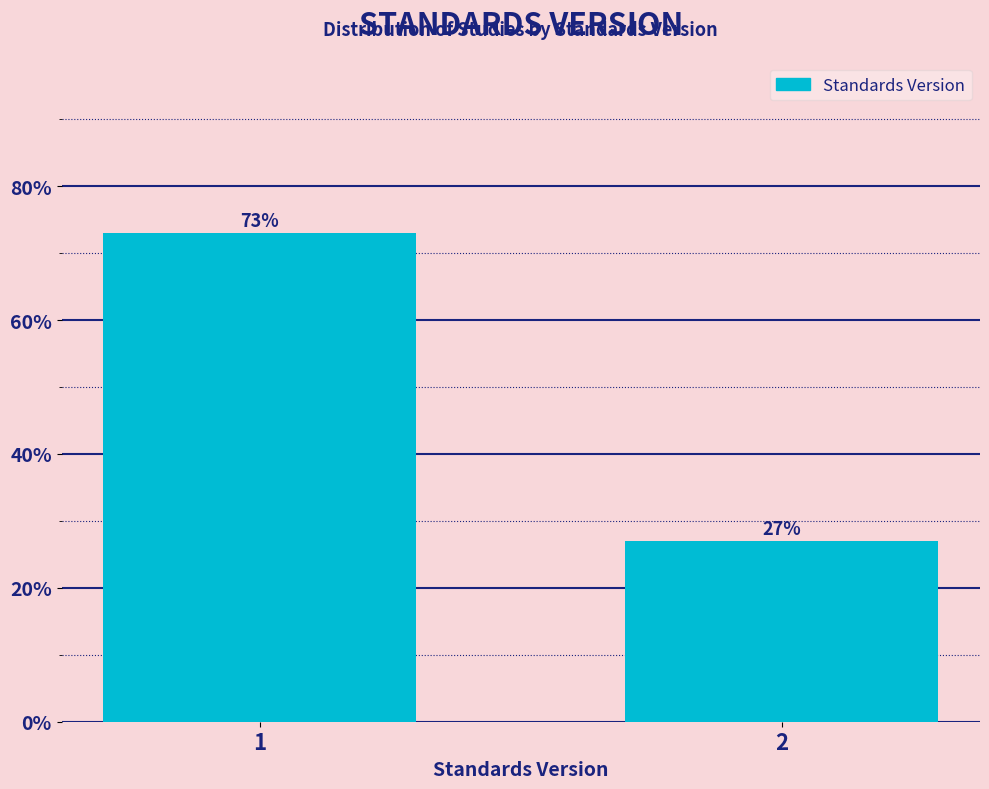

Are the bars horizontal?

No